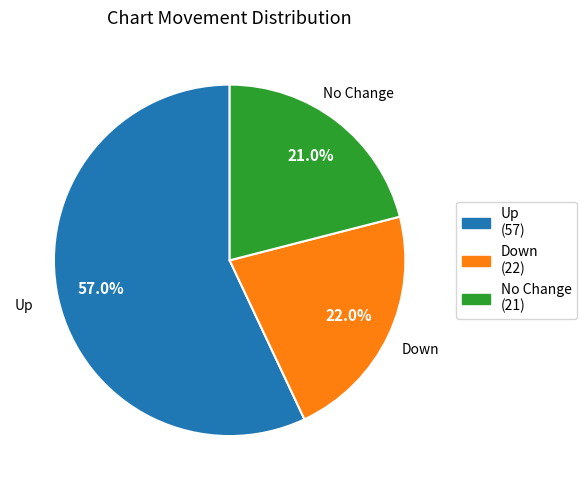

Is there a majority slice in this chart?

Yes